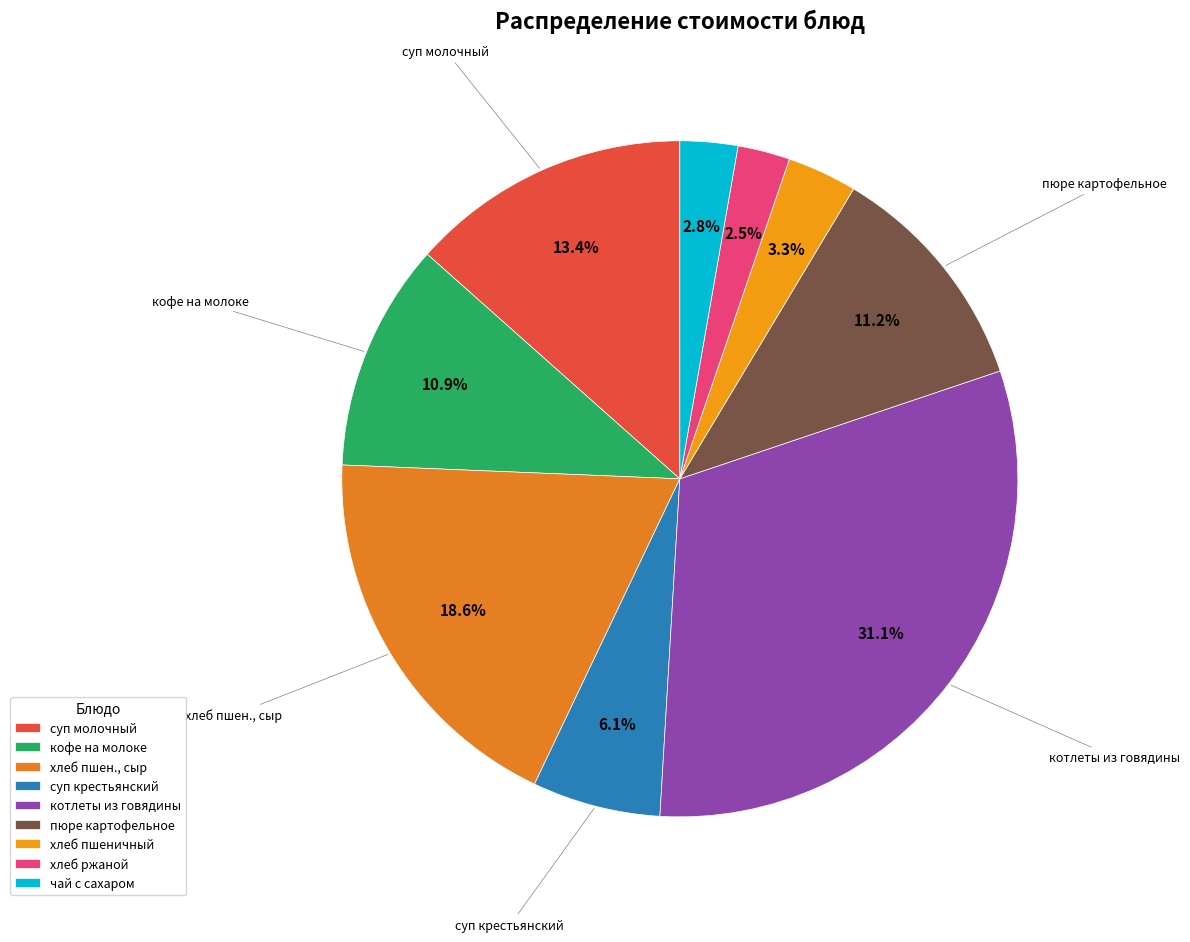

Which category has the smallest portion of the pie?

хлеб ржаной (ржано-пшеничный)